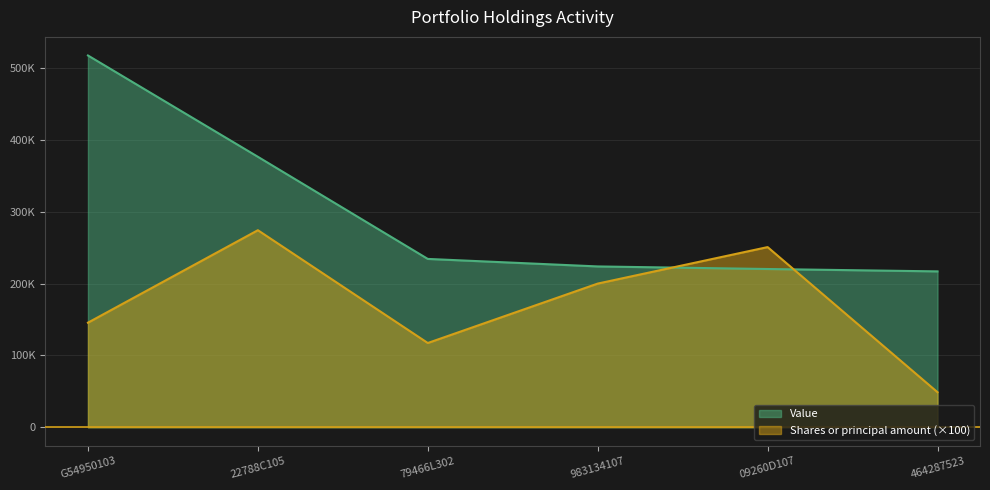

How many data points does each series have?

6